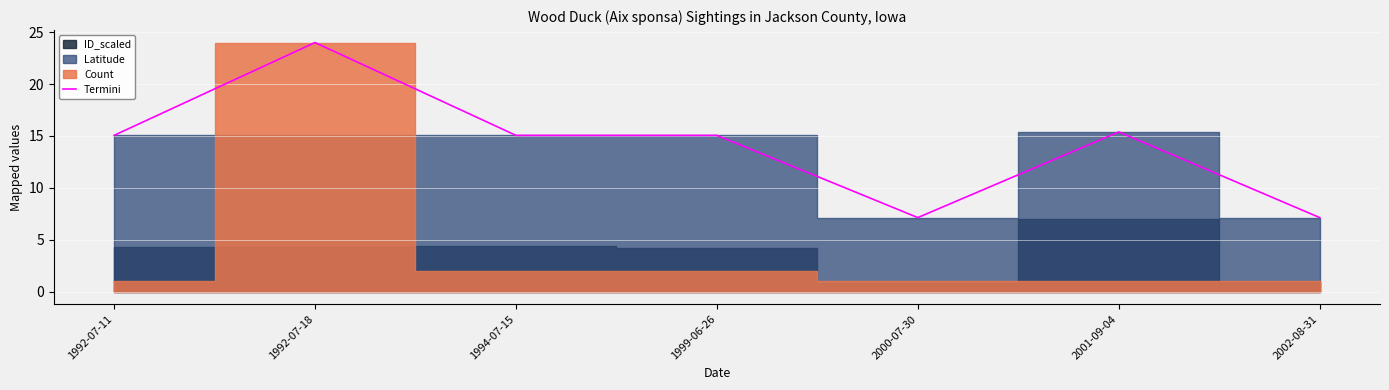

What is the average value?

14.1